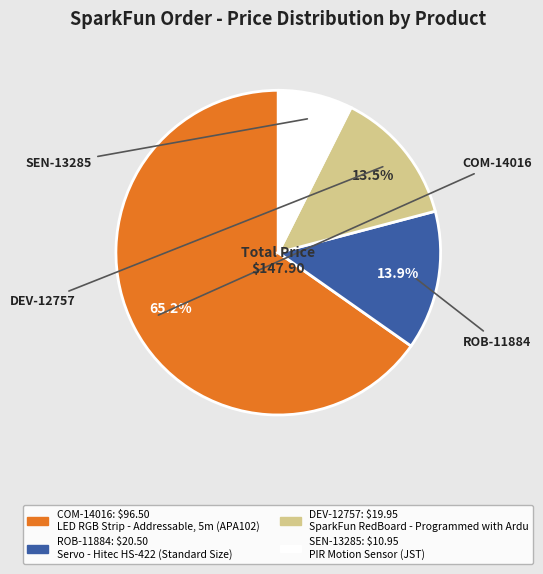

Does any single category account for the majority?

Yes